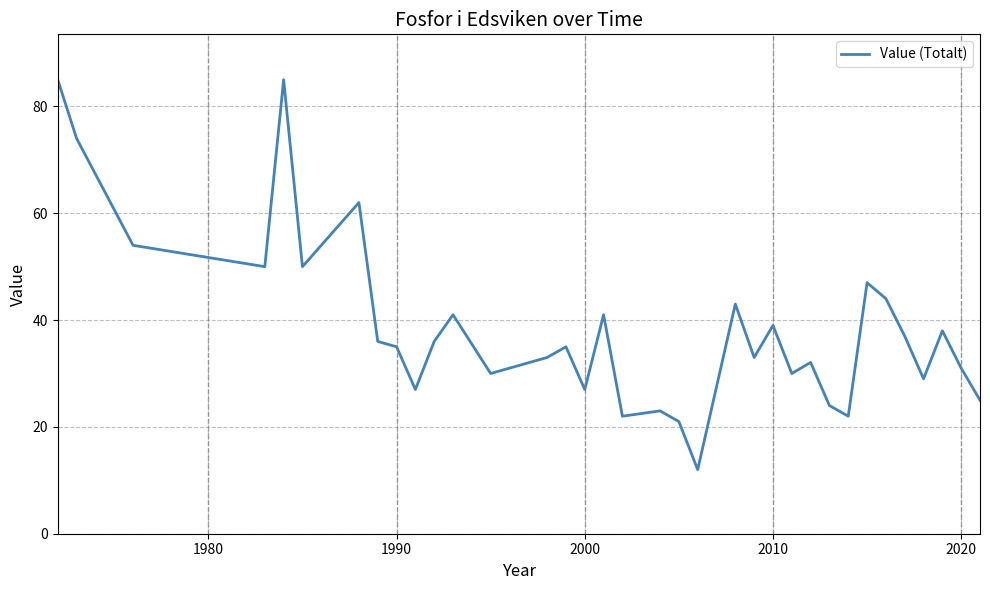

Does the chart display data point markers on the line(s)?

No